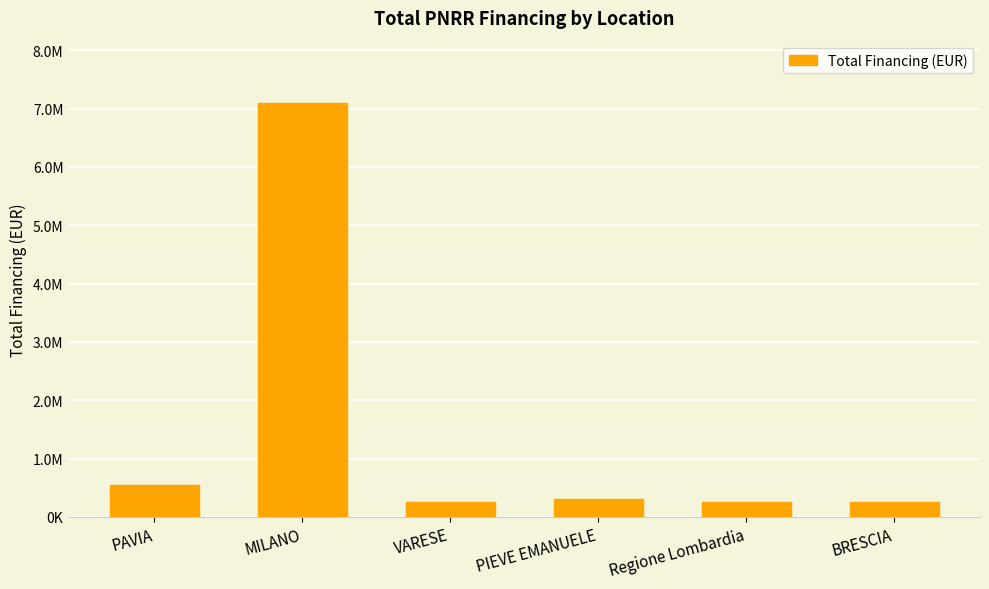

What is the sum of the values at PIEVE EMANUELE and PAVIA?

850000.0